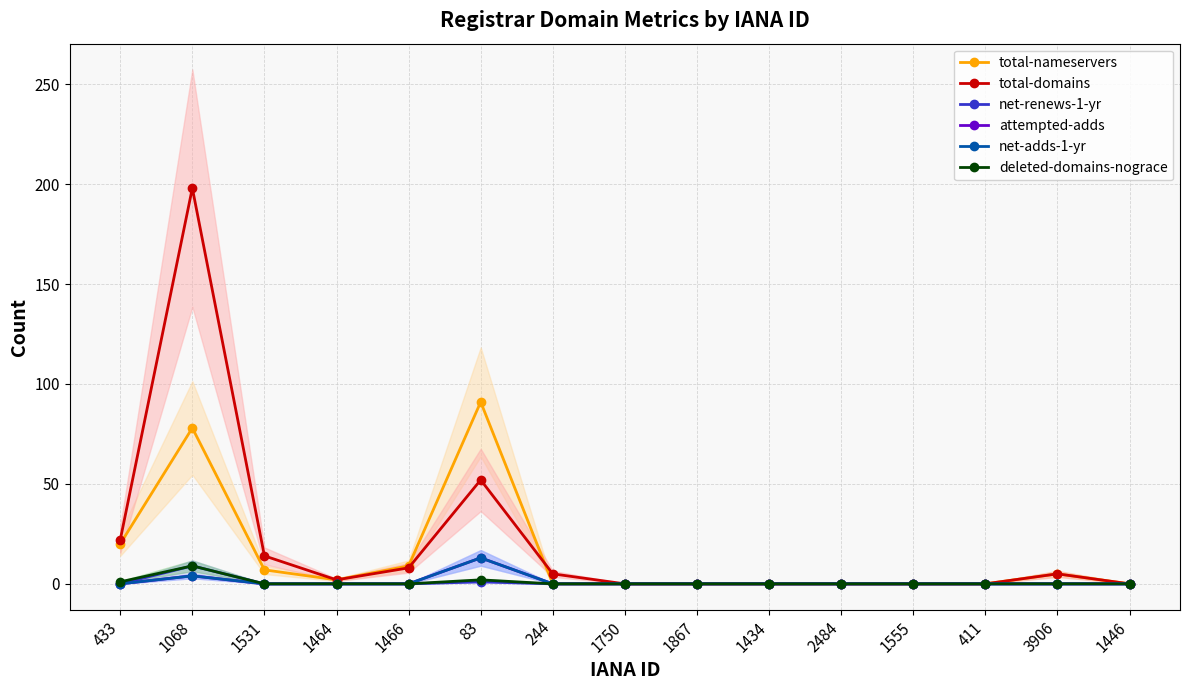

Is it true that deleted-domains-nograce equals 2 at 83?

True